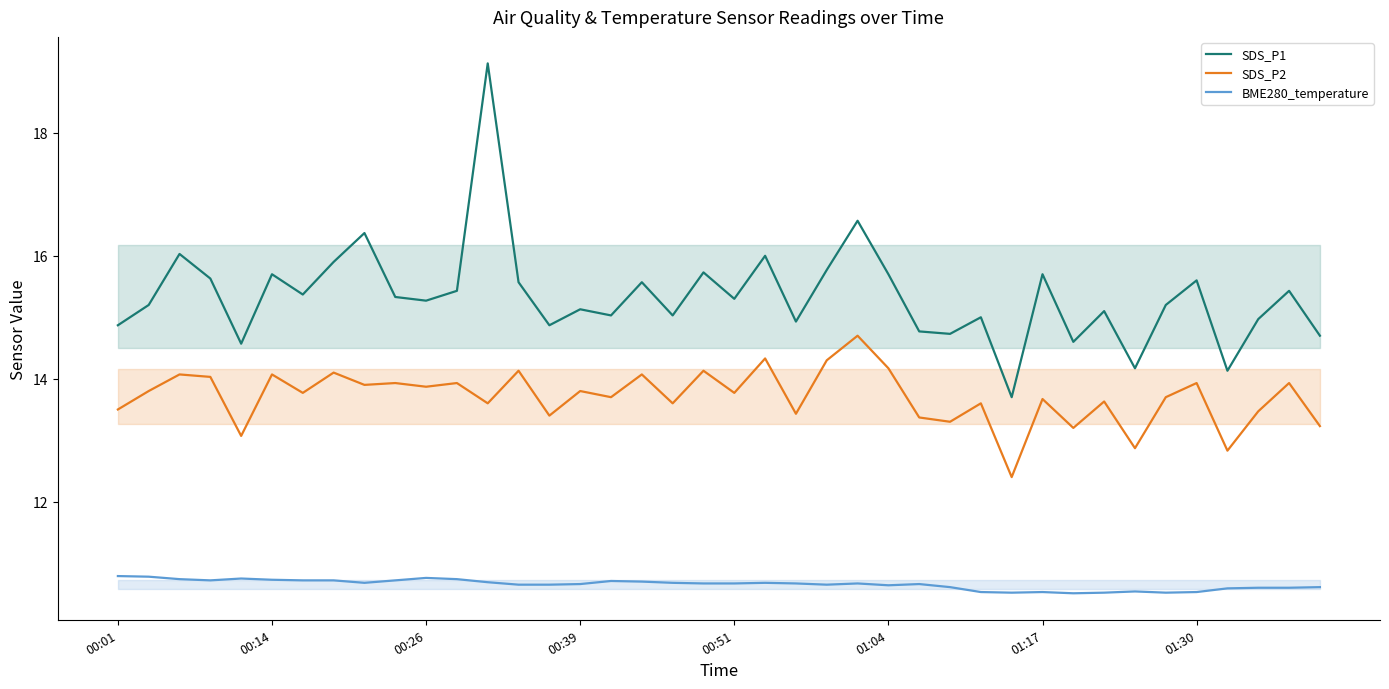

What is the spread (max minus min) of values at 37?

4.4